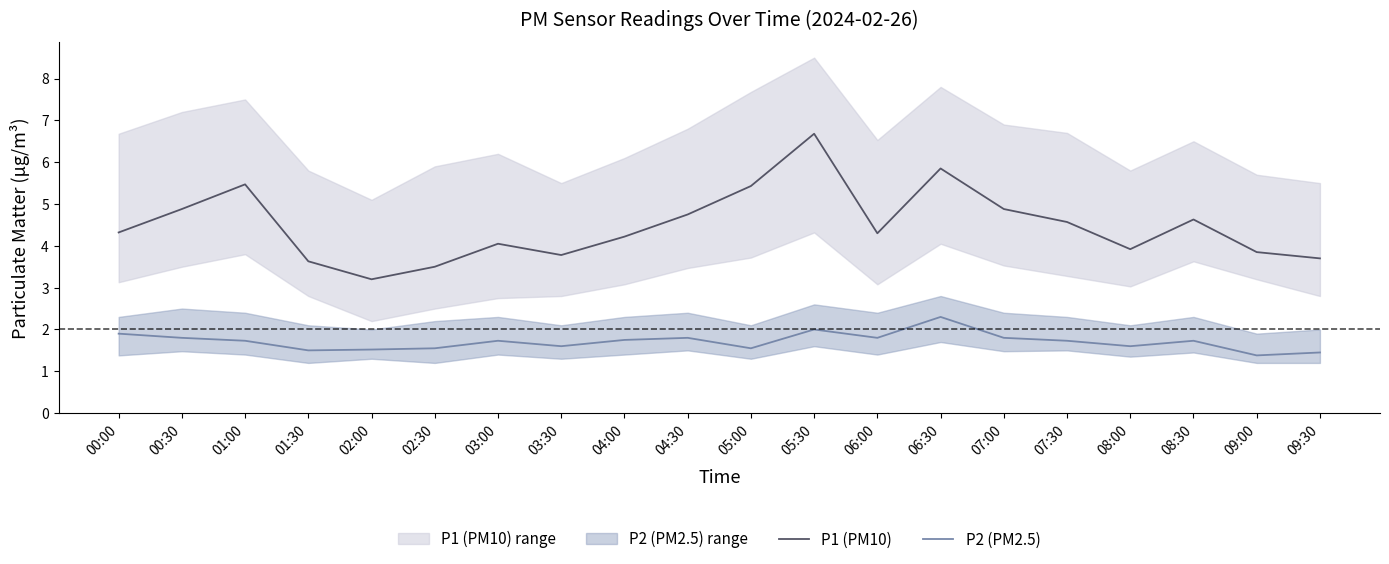

What is the greatest value displayed?

6.7